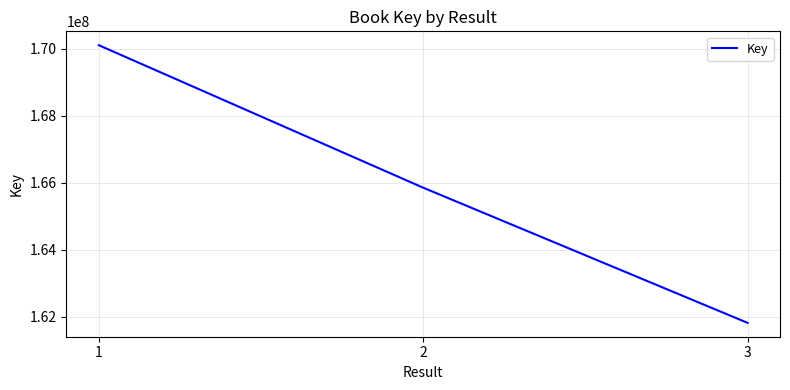

What is the difference between the values at 2 and 1?

4256492